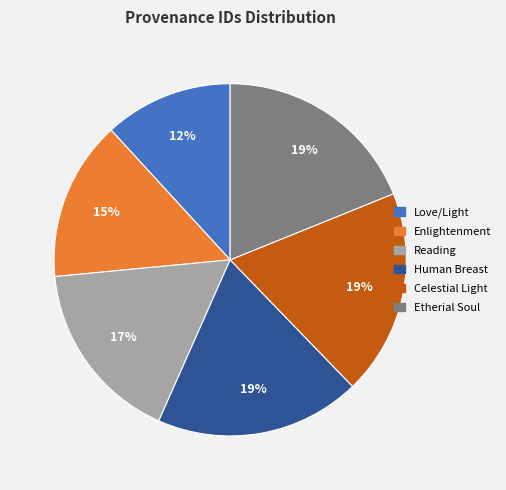

To the nearest percent, what is the average slice percentage?

17%